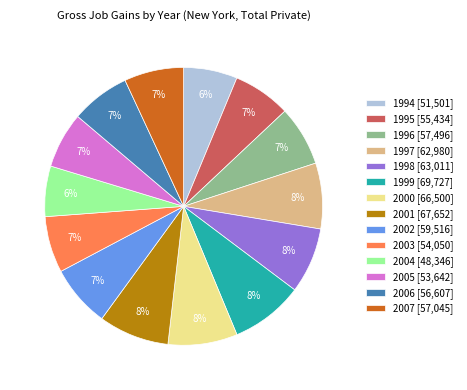

The 2001 slice represents 8% of the pie. True or false?

True